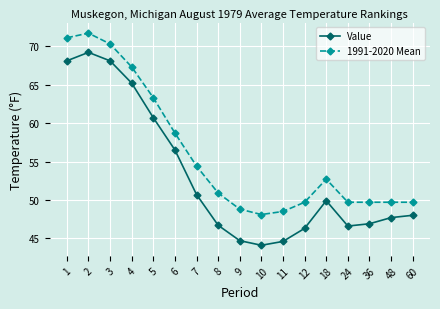

At which category does 1991-2020 Mean reach its first local valley?

10